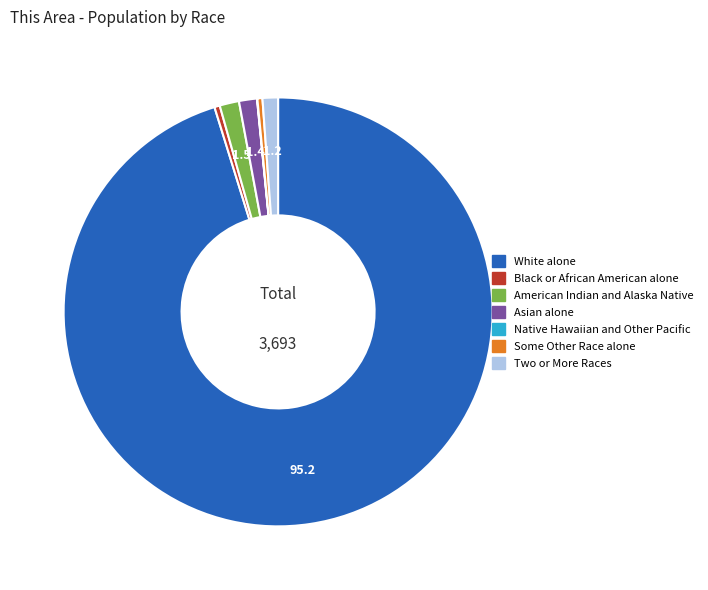

Which category has the biggest portion of the pie?

White alone